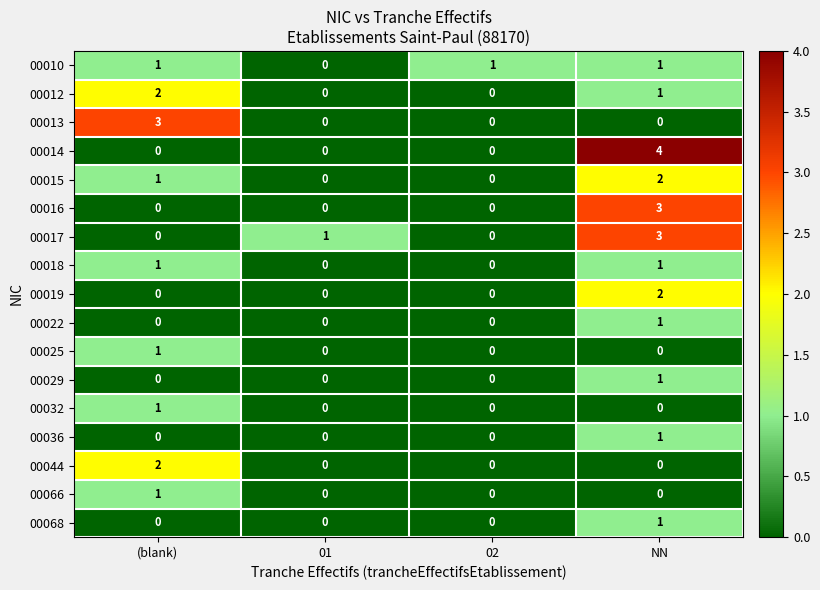

What is the total value across all series at NN?

21